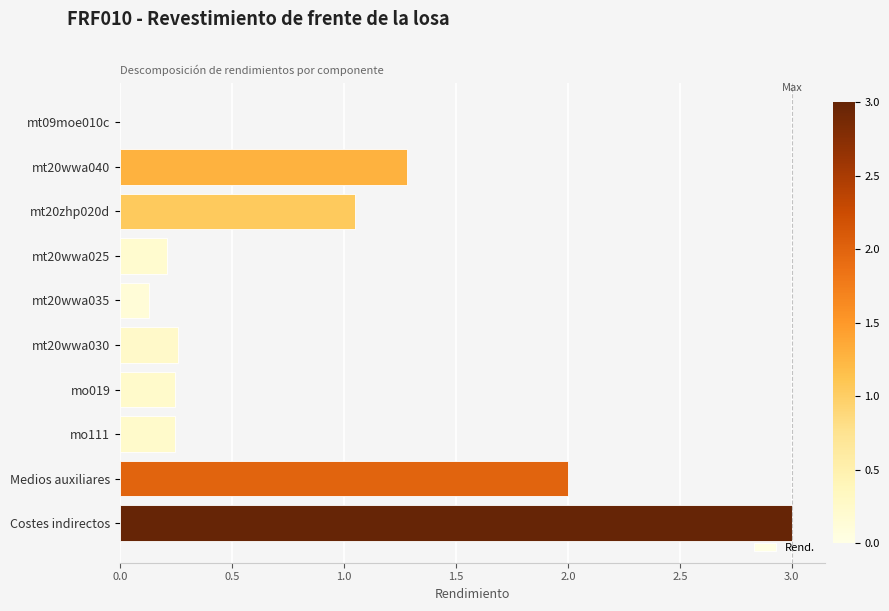

True or false: the data shows 0.1 at mt20wwa025.

False